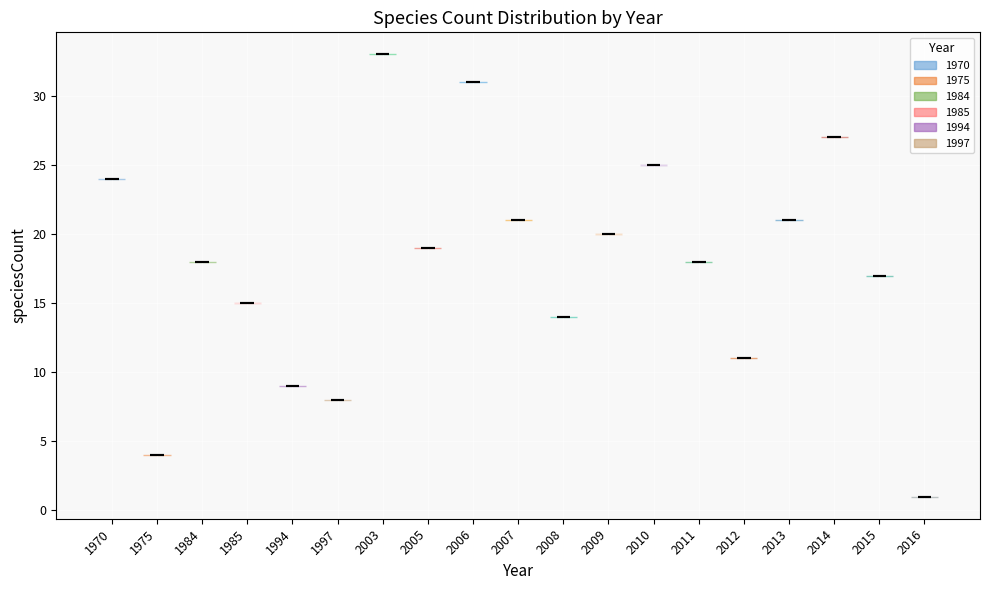

Which violin has the lowest median line?

2016